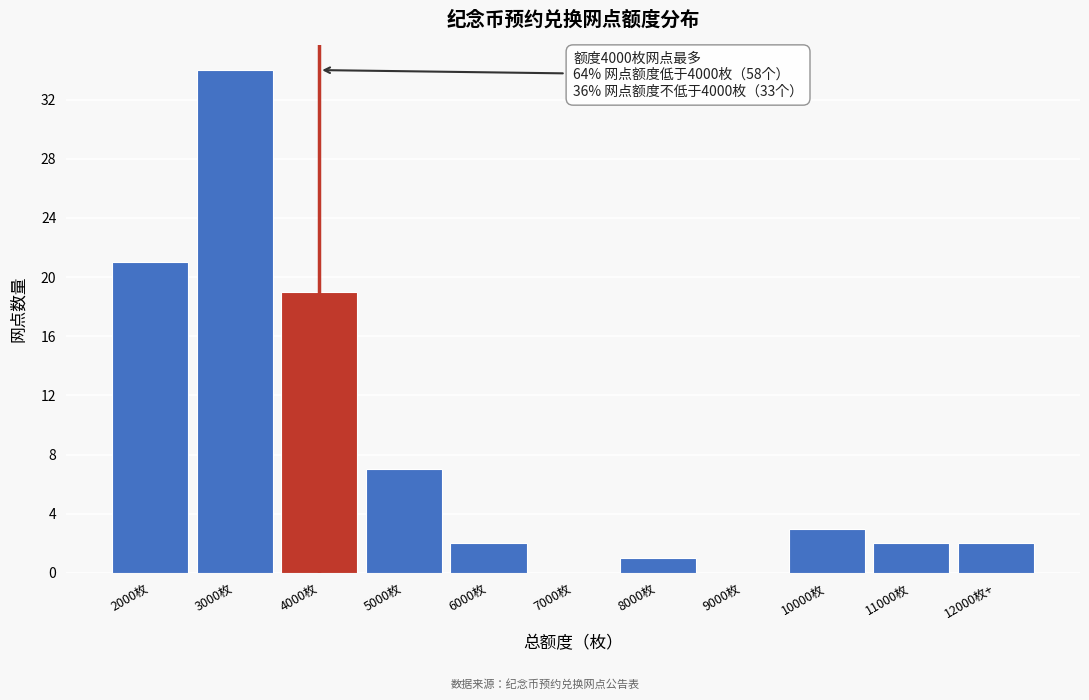

Reading left to right, extract all data points from this chart.

2000枚=21	3000枚=34	4000枚=19	5000枚=7	6000枚=2	7000枚=0	8000枚=1	9000枚=0	10000枚=3	11000枚=2	12000枚+=2